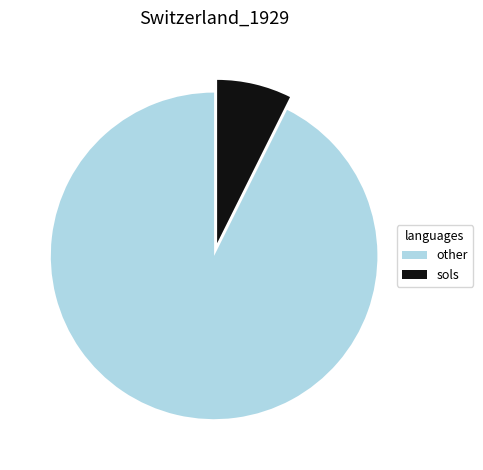

Between other and sols, which is larger?

other